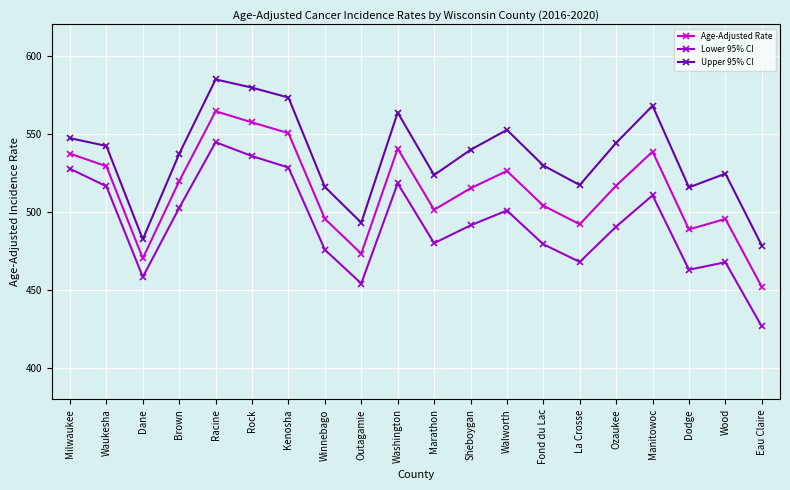

Does the chart display data point markers on the line(s)?

Yes